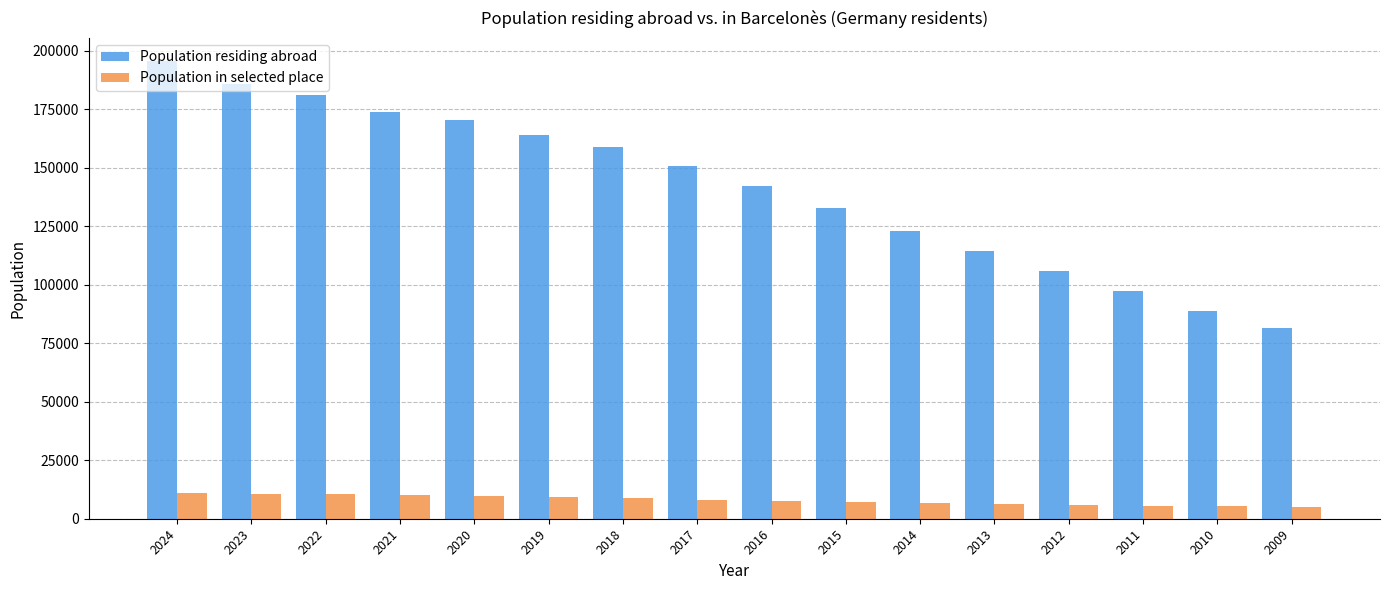

What is the approximate value of Population in selected place at 2024?

11018